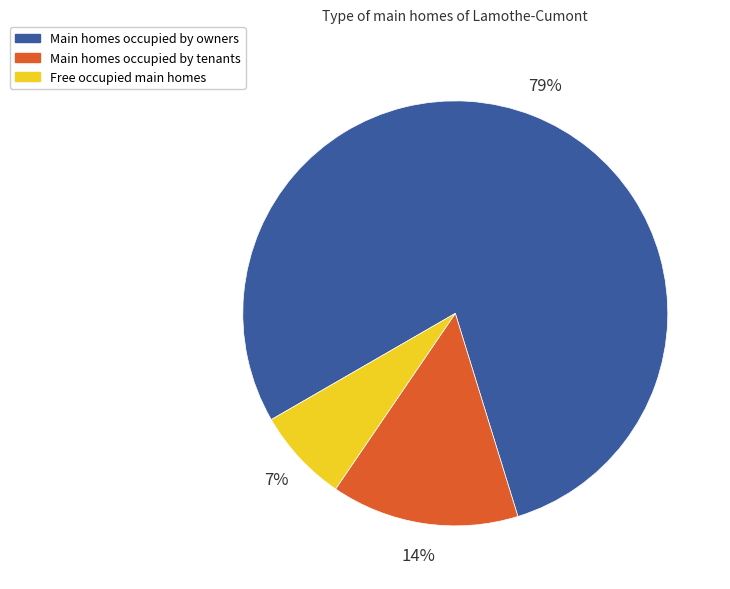

To the nearest percent, what is the average slice percentage?

33%